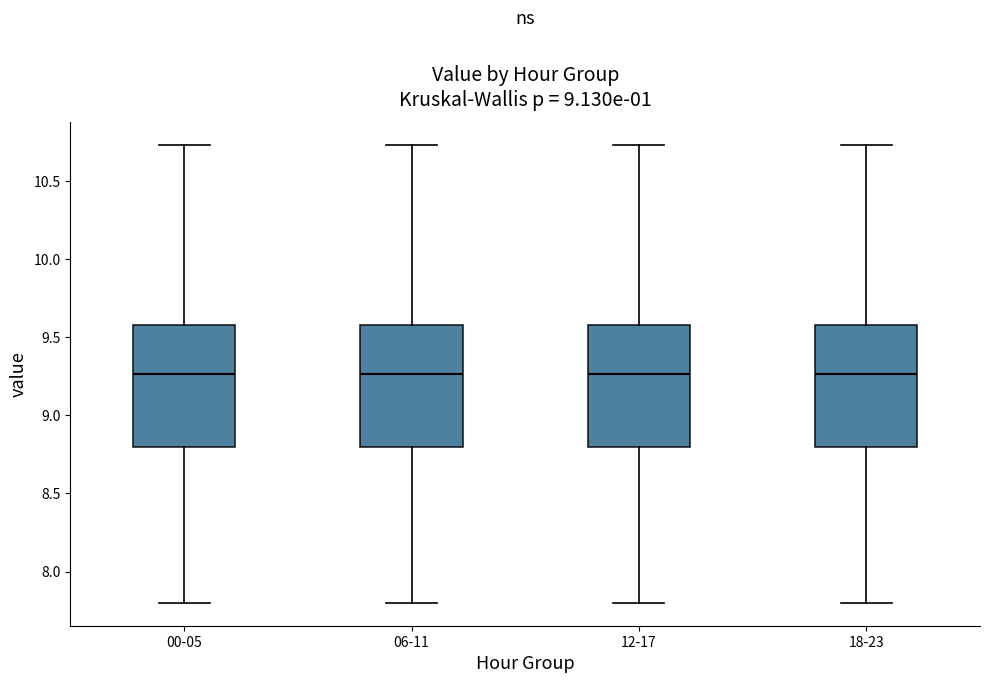

Reading left to right, transcribe this box plot: for each box, give where its median line is, the range the box spans, and where its two whiskers end, as read against the y-axis. The values are not printed on the chart, so give them approximately, as read against the axis.

00-05: median 9.25, box 8.80 to 9.60, whiskers 7.80 to 10.75
06-11: median 9.25, box 8.80 to 9.60, whiskers 7.80 to 10.75
12-17: median 9.25, box 8.80 to 9.60, whiskers 7.80 to 10.75
18-23: median 9.25, box 8.80 to 9.60, whiskers 7.80 to 10.75